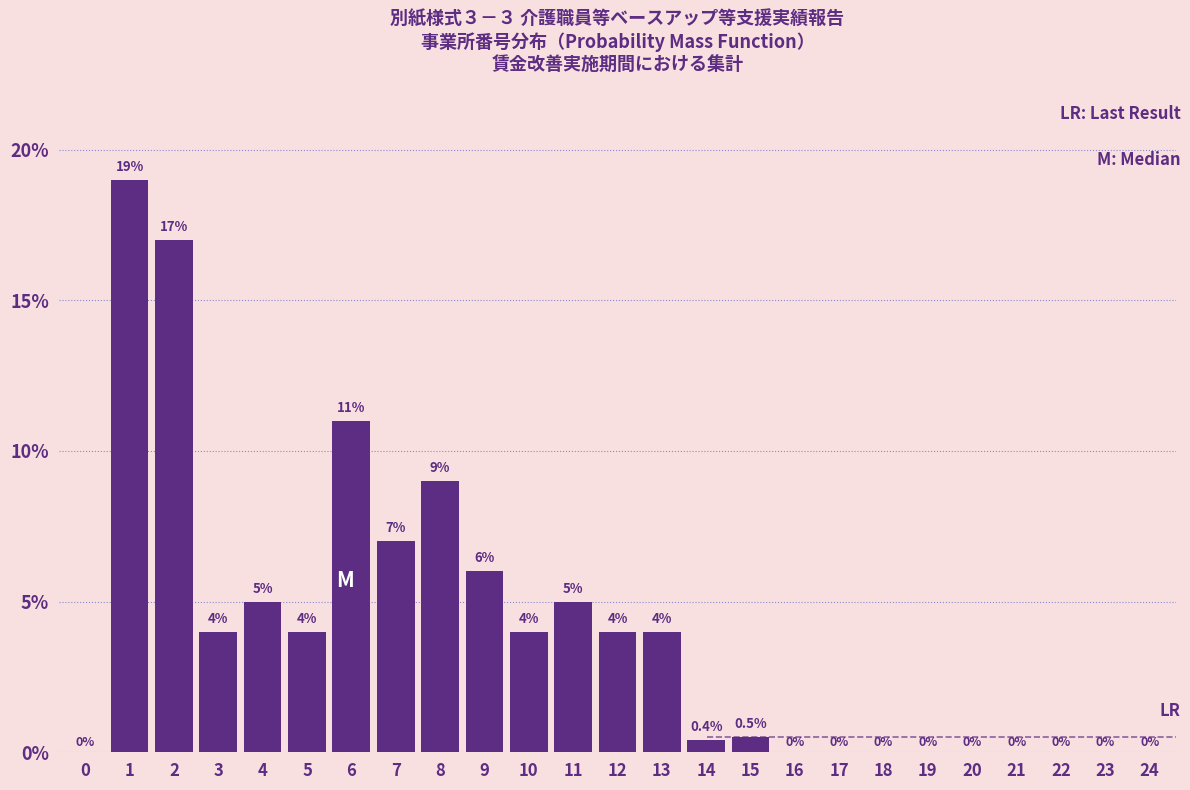

Reading left to right, what are all the values shown in this chart?

0=0.0	1=19.0	2=17.0	3=4.0	4=5.0	5=4.0	6=11.0	7=7.0	8=9.0	9=6.0	10=4.0	11=5.0	12=4.0	13=4.0	14=0.4	15=0.5	16=0.0	17=0.0	18=0.0	19=0.0	20=0.0	21=0.0	22=0.0	23=0.0	24=0.0